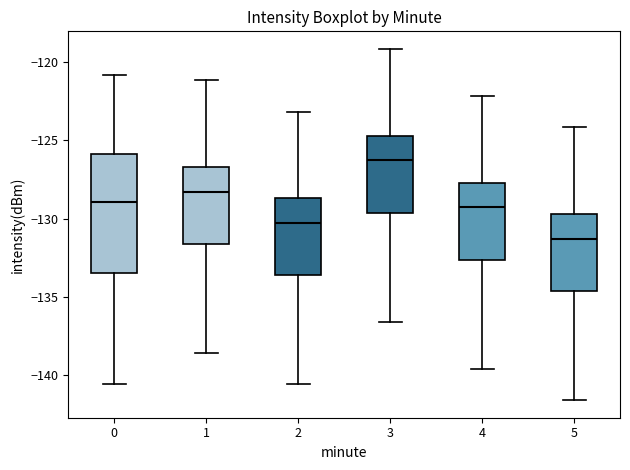

Where is the lower edge of the box at x = 1 on the y-axis? The values are not printed on the chart, so give them approximately, as read against the axis.

-131.5